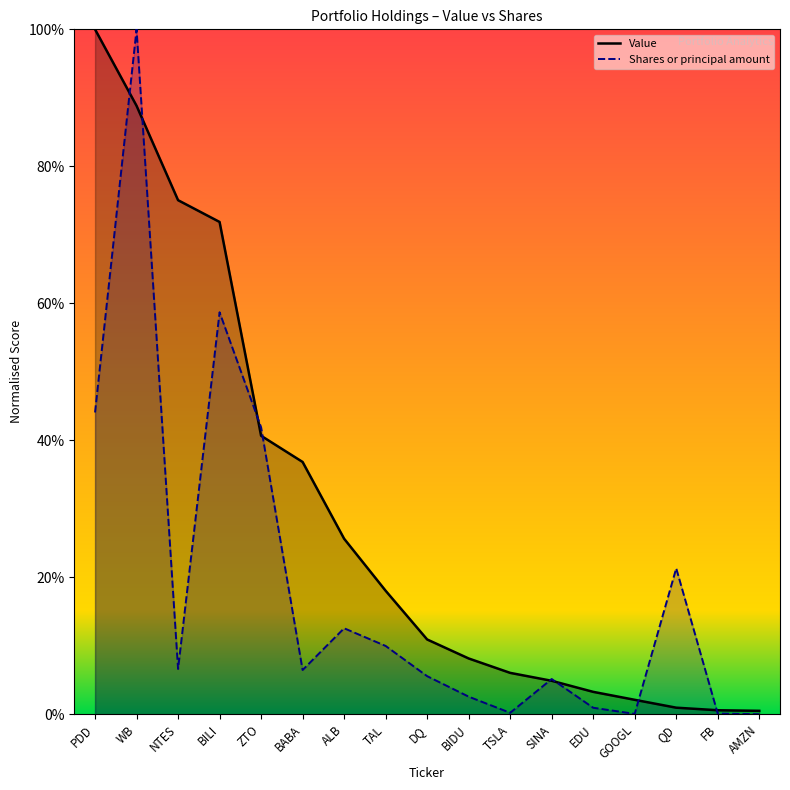

How many lines are shown in the chart?

2